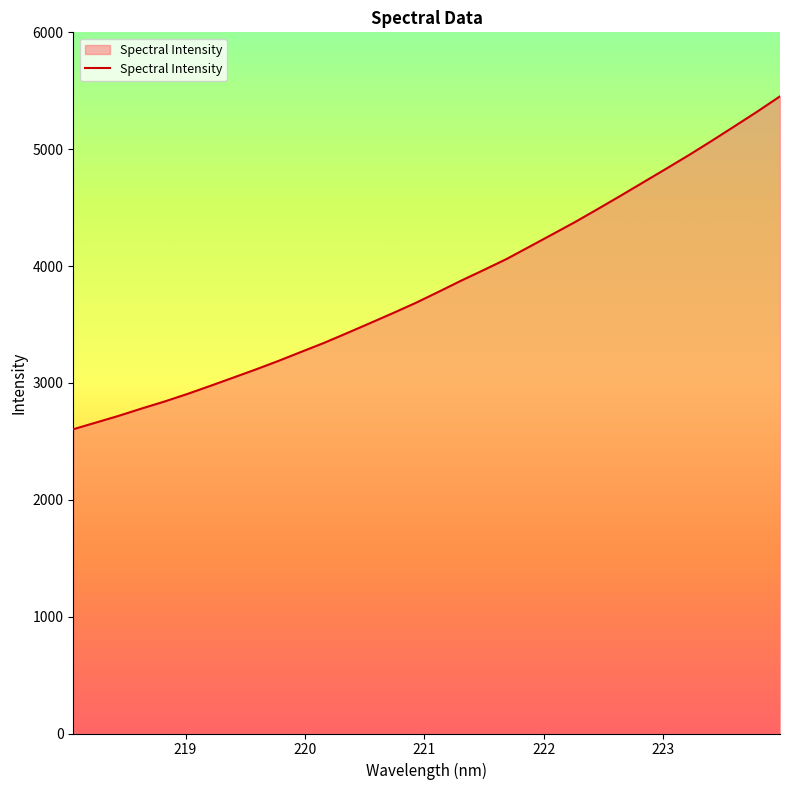

True or false: the data has more than 0 interior local peaks.

False